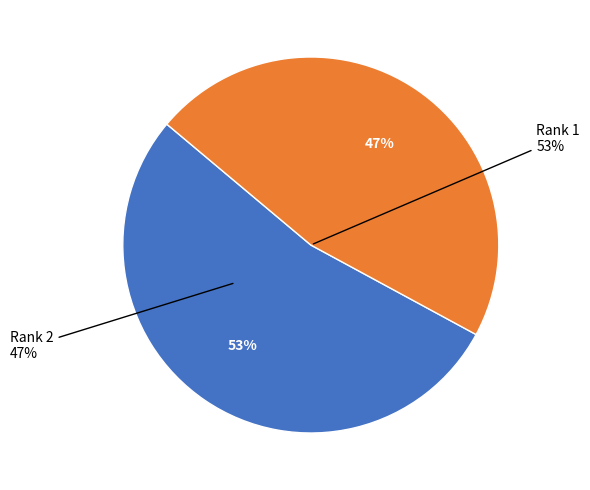

What is the ratio of the value at Rank 2
(Sourceid: 17500155107) to the value at Rank 1
(Sourceid: 19900193610)?

0.9